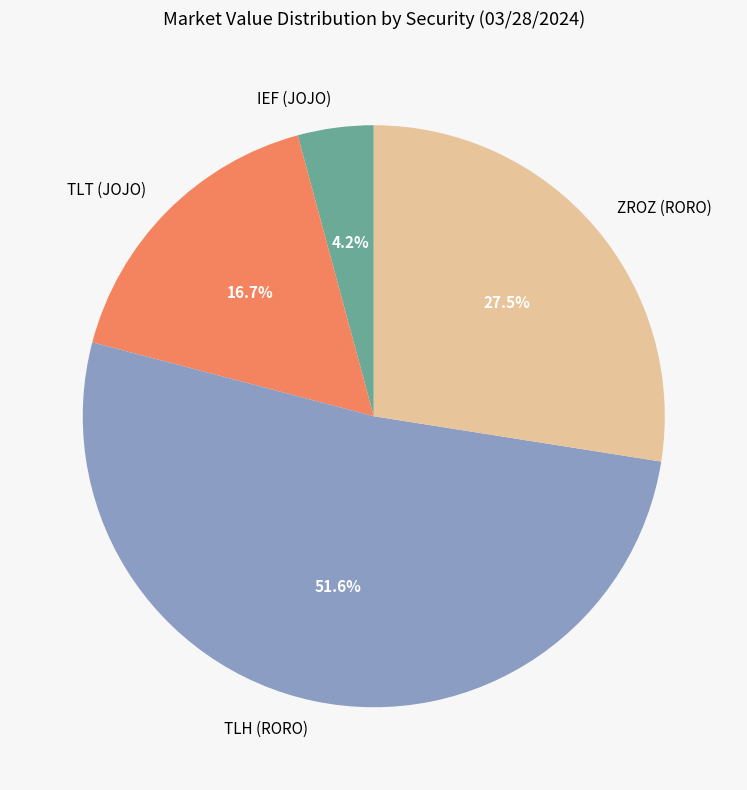

To the nearest percent, what is the difference between the largest and smallest slice percentages?

47%